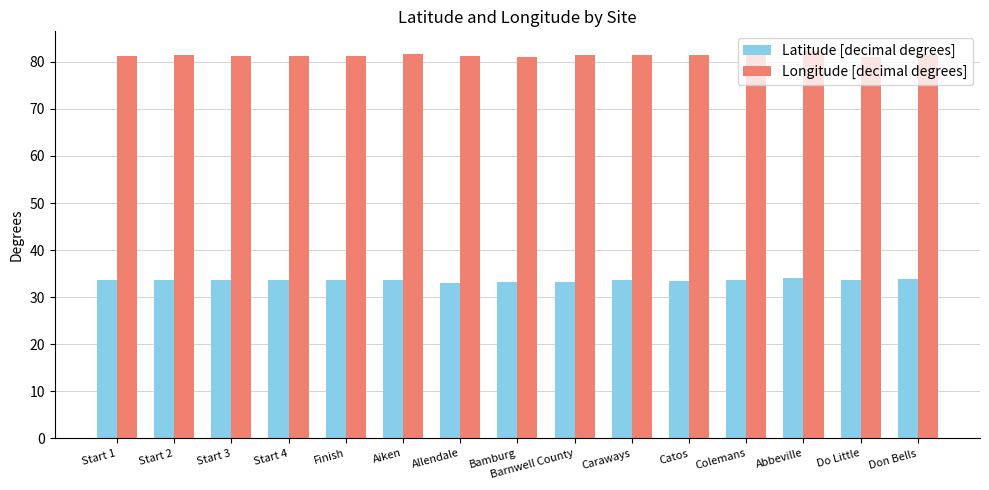

What is the sum of all Longitude [decimal degrees] values?

1221.2